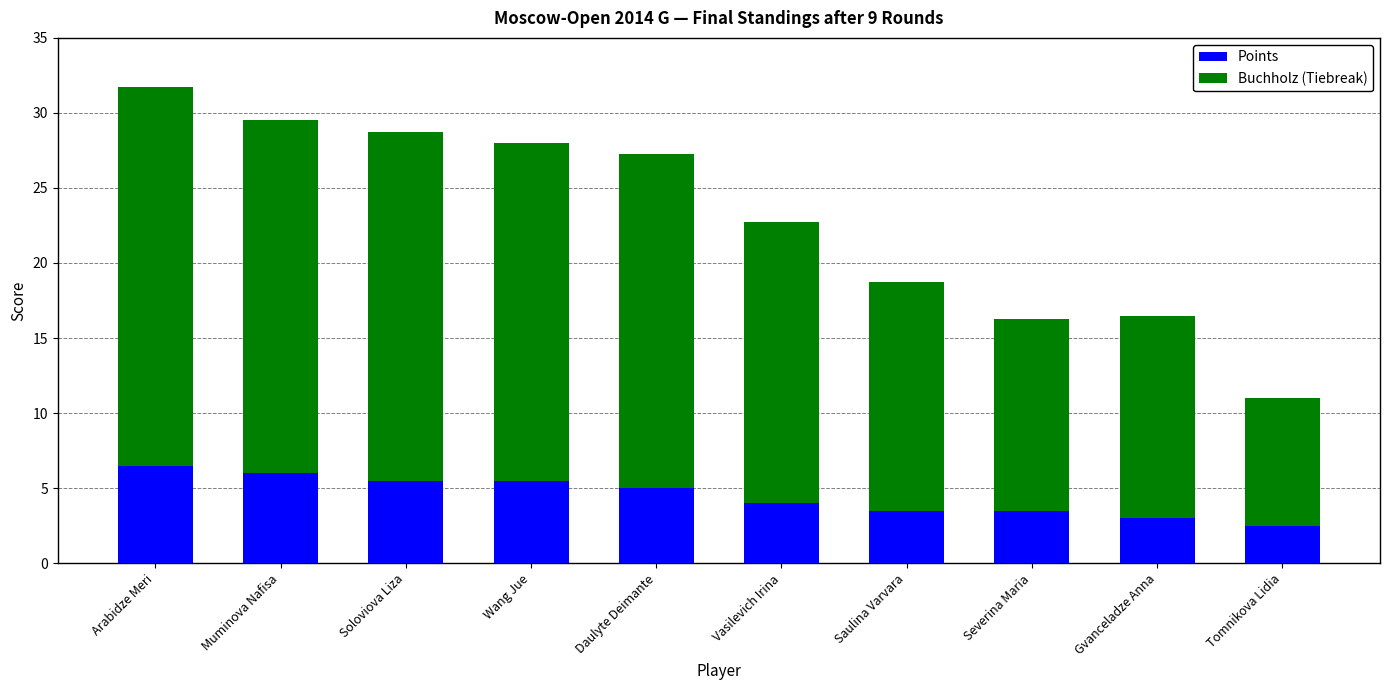

Reading left to right, list the values for the Points series.

Arabidze Meri=6.5	Muminova Nafisa=6.0	Soloviova Liza=5.5	Wang Jue=5.5	Daulyte Deimante=5.0	Vasilevich Irina=4.0	Saulina Varvara=3.5	Severina Maria=3.5	Gvanceladze Anna=3.0	Tomnikova Lidia=2.5